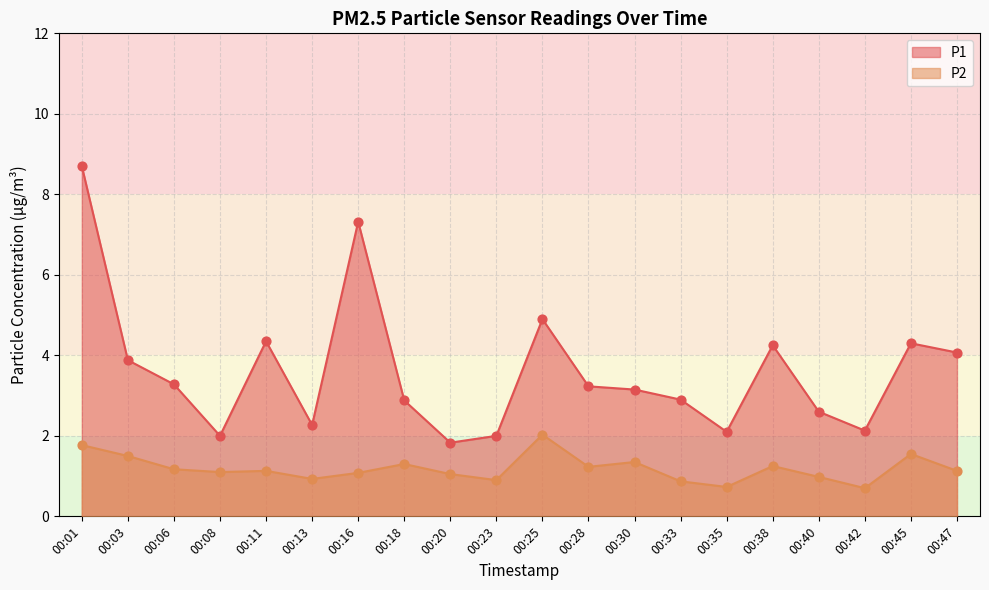

Which series has the largest Y range (max minus min)?

P1